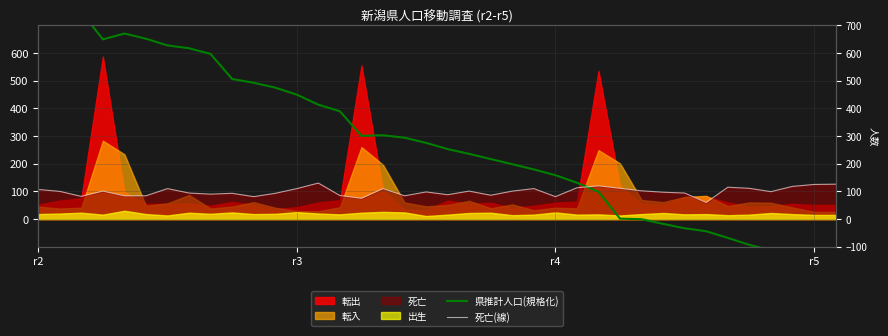

At which label does 県推計人口(規格化) first exceed 275?

r2